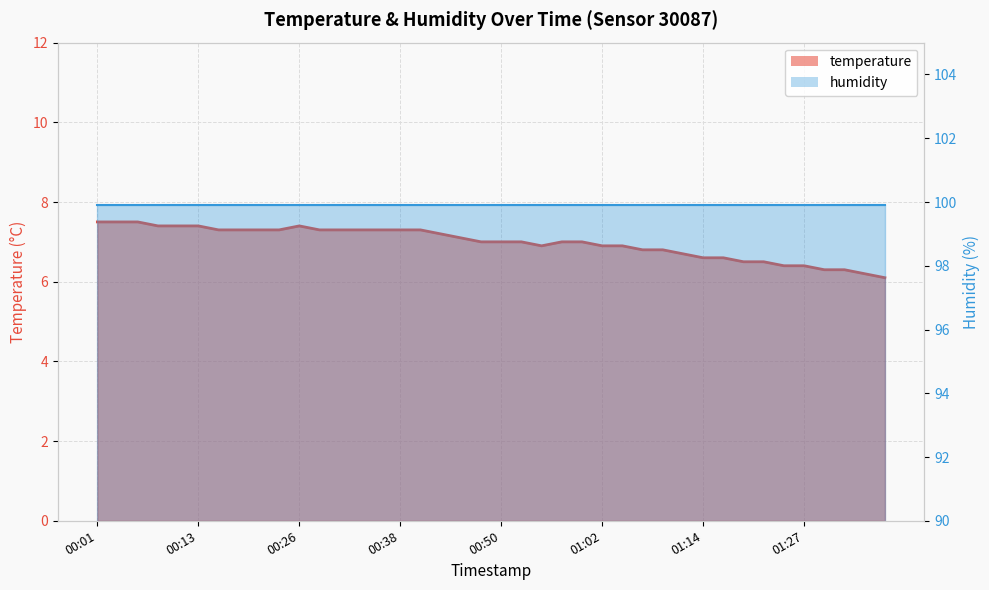

How many values exceed 7?

19